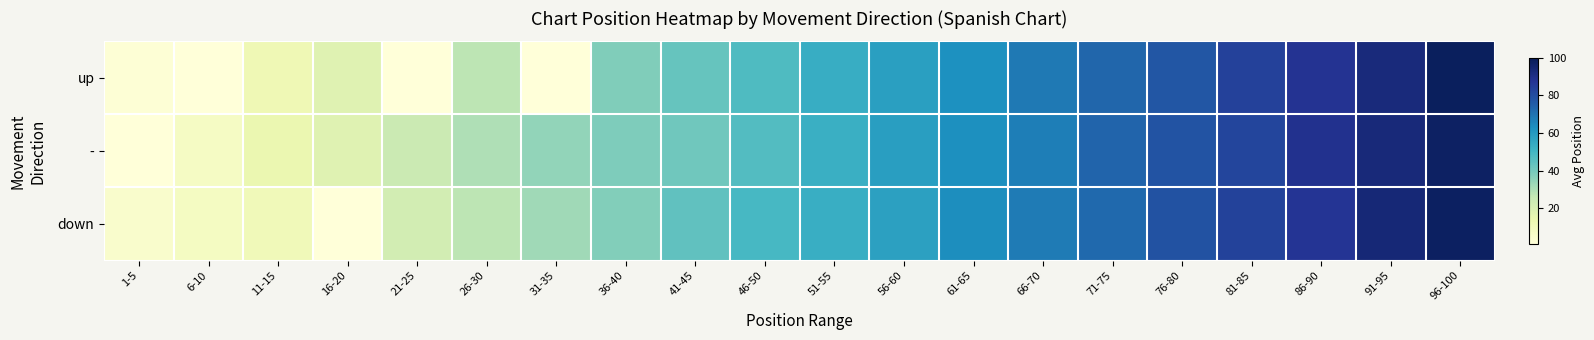

Reading right to left, extract all data points from this chart.

up: 96-100=98.5	91-95=92.5	86-90=88.0	81-85=83.5	76-80=77.5	71-75=73.0	66-70=68.5	61-65=62.5	56-60=58.0	51-55=53.5	46-50=47.5	41-45=43.0	36-40=38.0	31-35=0.0	26-30=27.5	21-25=0.0	16-20=18.0	11-15=12.0	6-10=0.0	1-5=2.5
-: 96-100=97.5	91-95=93.0	86-90=88.5	81-85=82.5	76-80=78.0	71-75=73.5	66-70=67.5	61-65=63.0	56-60=58.5	51-55=52.5	46-50=47.0	41-45=41.0	36-40=38.5	31-35=35.0	26-30=30.0	21-25=24.5	16-20=18.0	11-15=14.0	6-10=7.5	1-5=0.0
down: 96-100=98.0	91-95=93.5	86-90=87.5	81-85=83.0	76-80=78.5	71-75=72.5	66-70=68.0	61-65=63.5	56-60=57.5	51-55=53.0	46-50=49.0	41-45=44.0	36-40=37.5	31-35=32.5	26-30=27.5	21-25=22.0	16-20=0.0	11-15=11.0	6-10=8.3	1-5=5.0